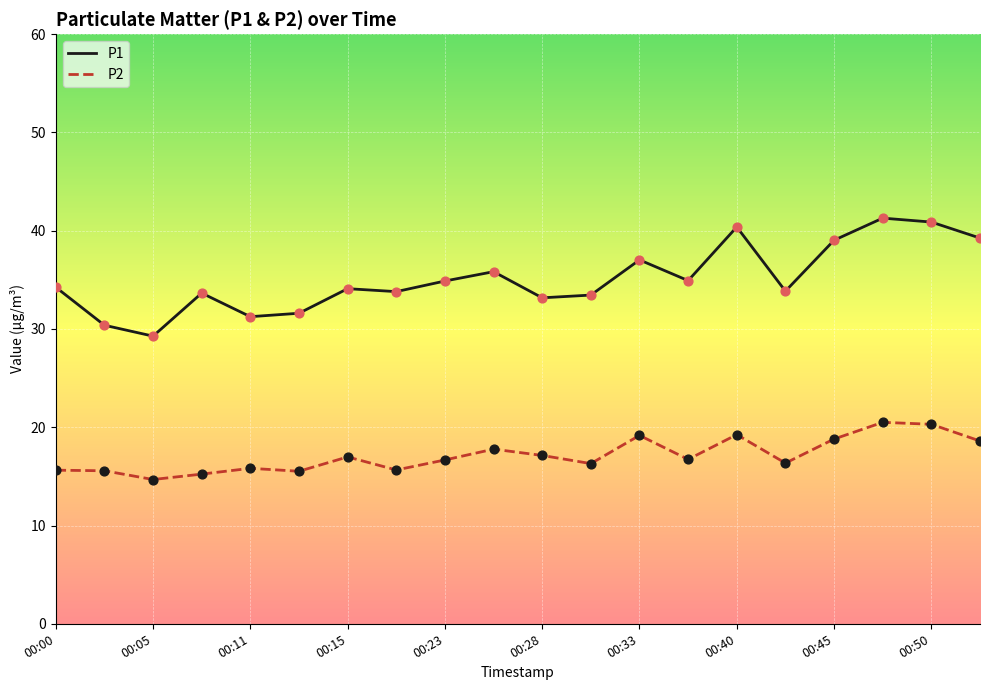

Which series has the widest spread of values?

P1